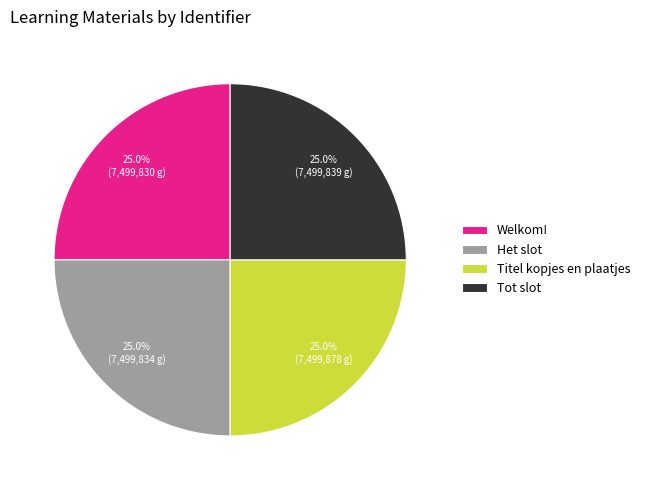

True or false: Welkom! accounts for 17% of the total.

False